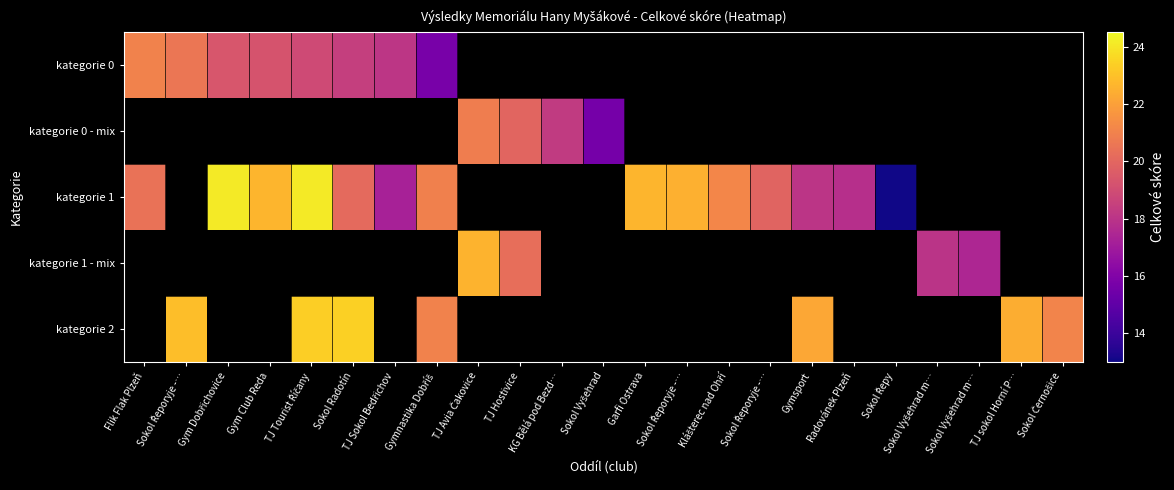

Which label corresponds to the smallest value in the chart?

Sokol Řepy